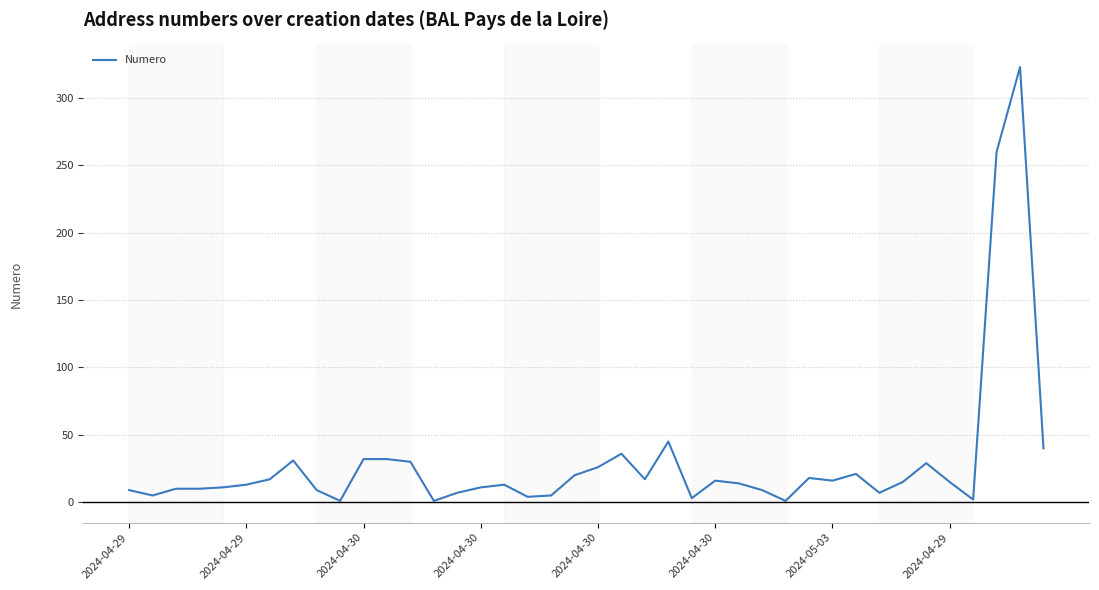

What is the difference between the maximum and minimum values?

322